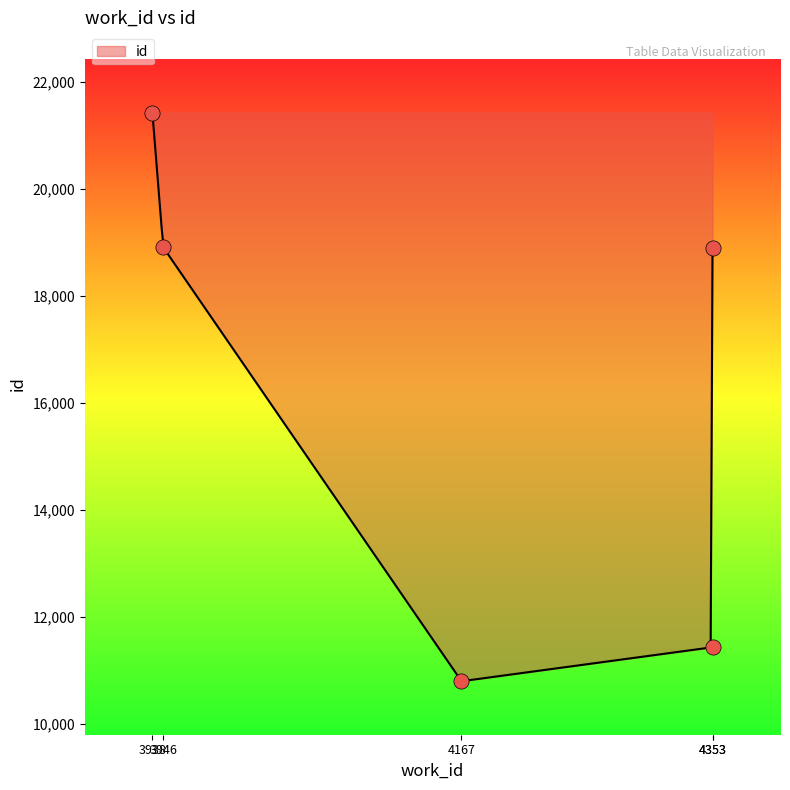

Between 3946 and 4353, which is larger?

3946